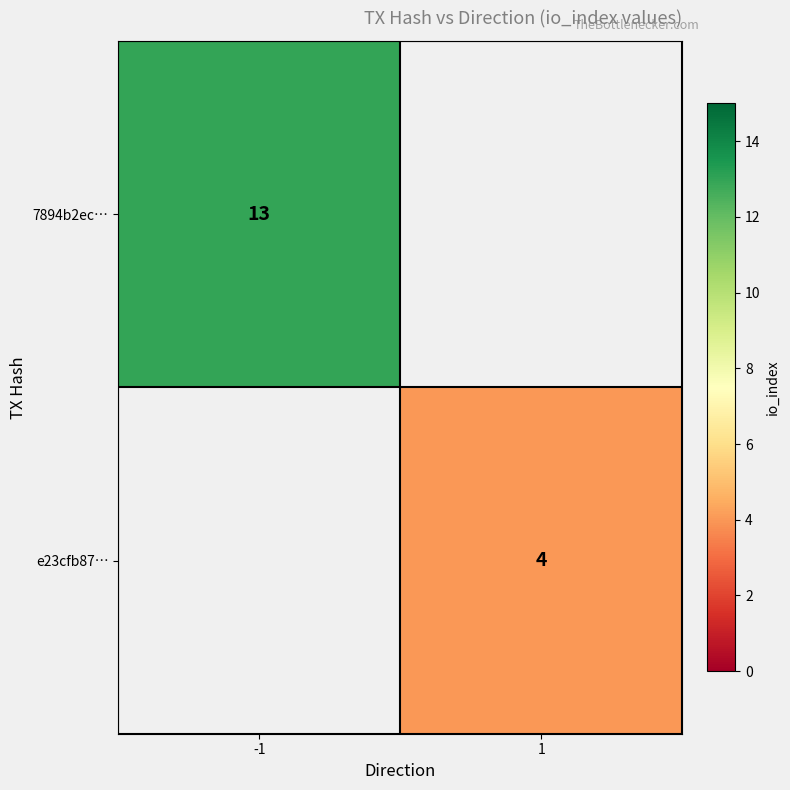

Count the number of data series in this chart.

2